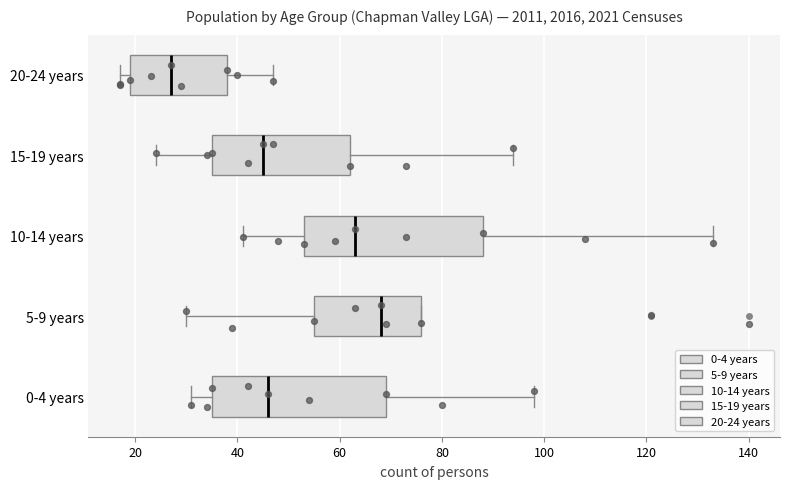

Which box's median line is the furthest to the right?

5-9 years